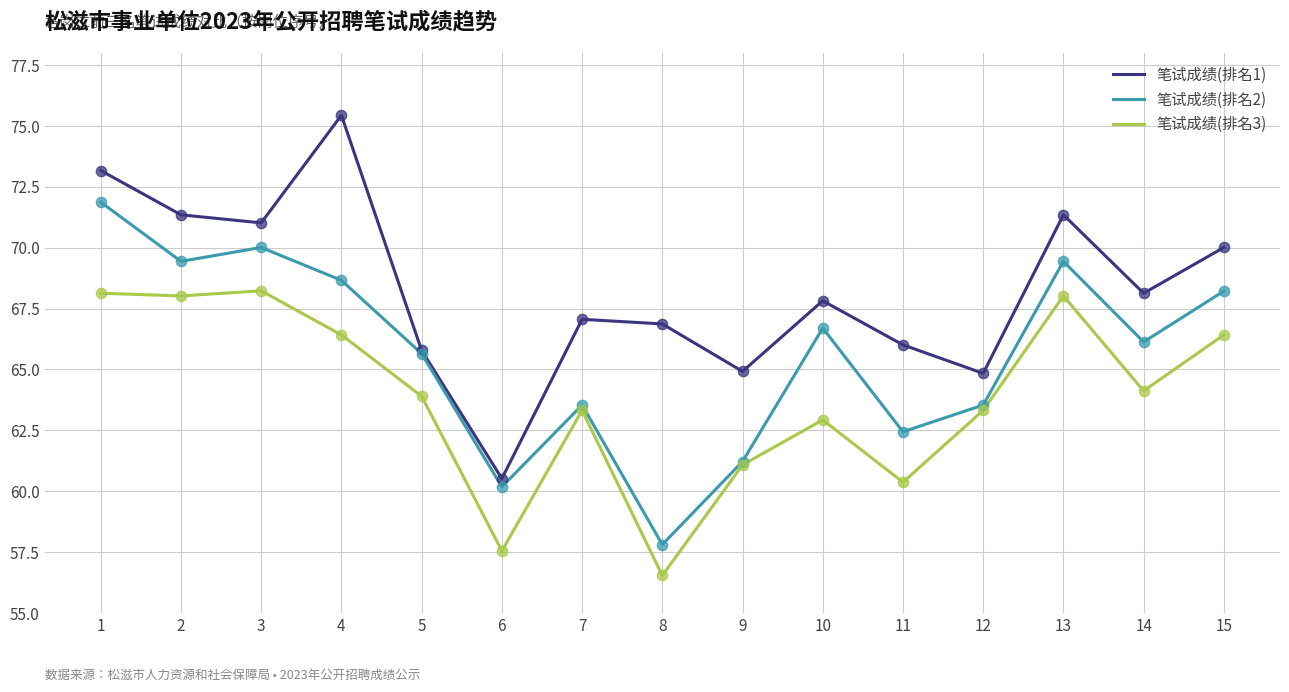

Is the value of 笔试成绩(排名2) at 12 greater than the value of 笔试成绩(排名3) at 10?

Yes